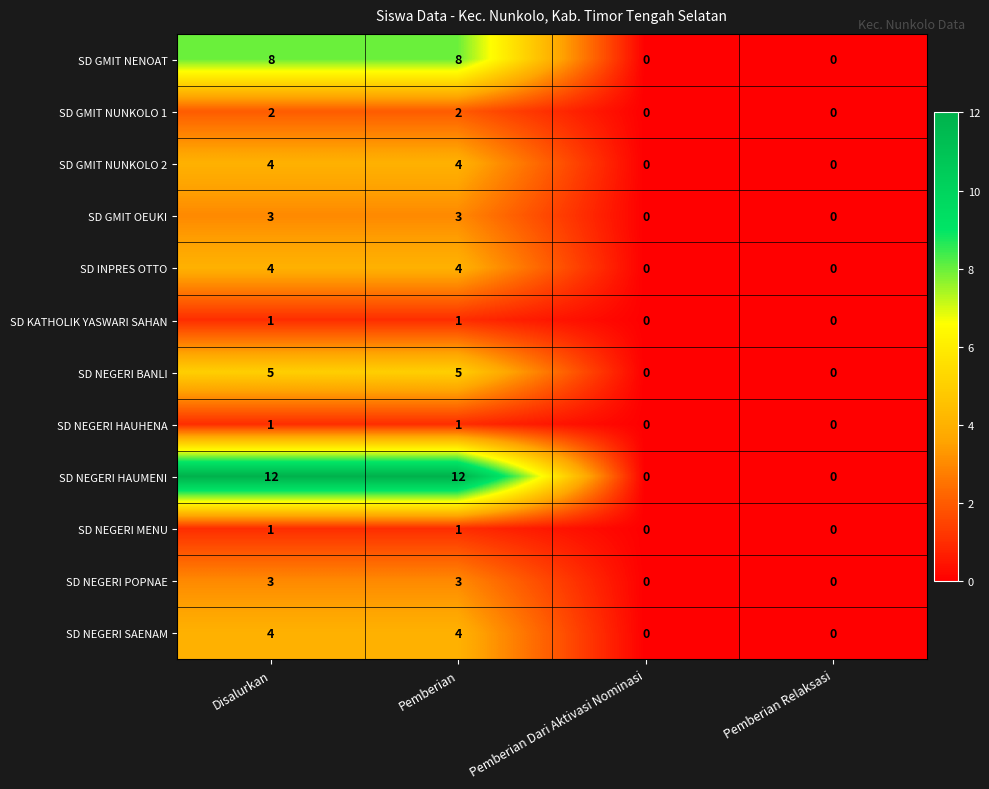

What is the difference between the SD INPRES OTTO values at Pemberian and Pemberian Relaksasi?

4